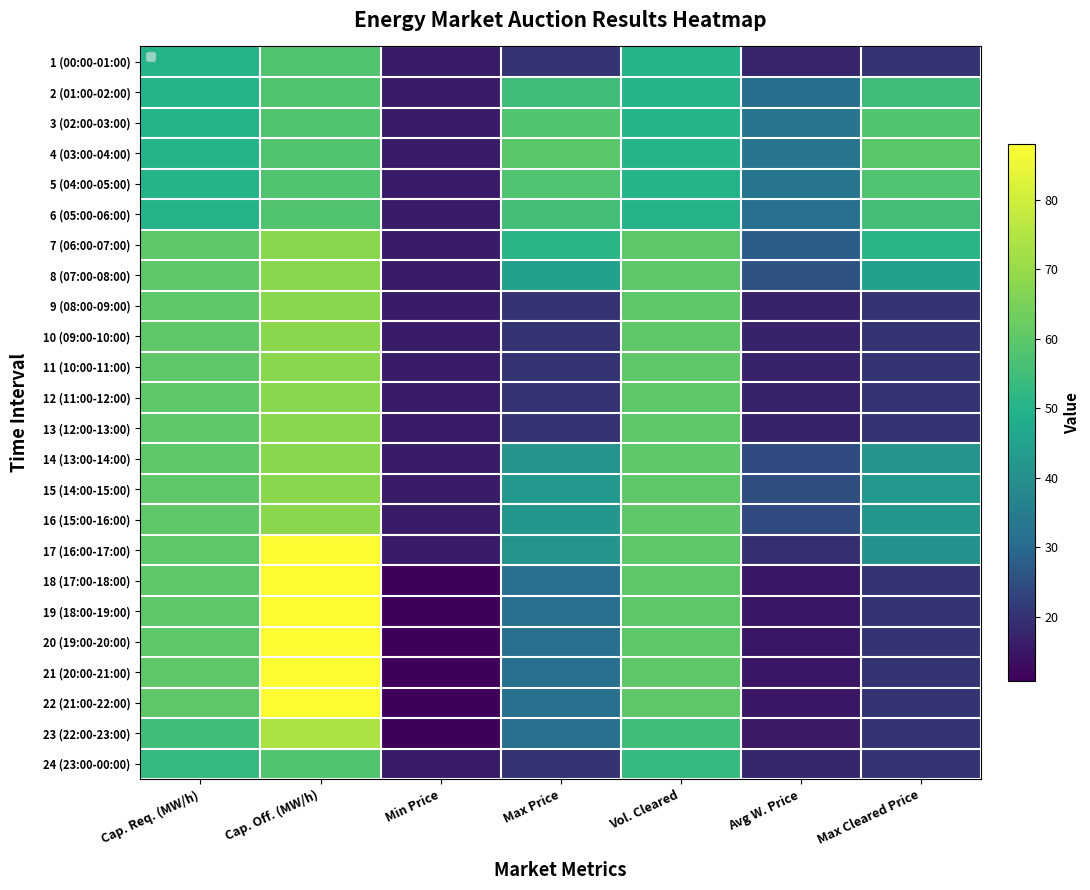

What is the sum of the 10 (09:00-10:00) values at Vol. Cleared and Max Price?

80.2